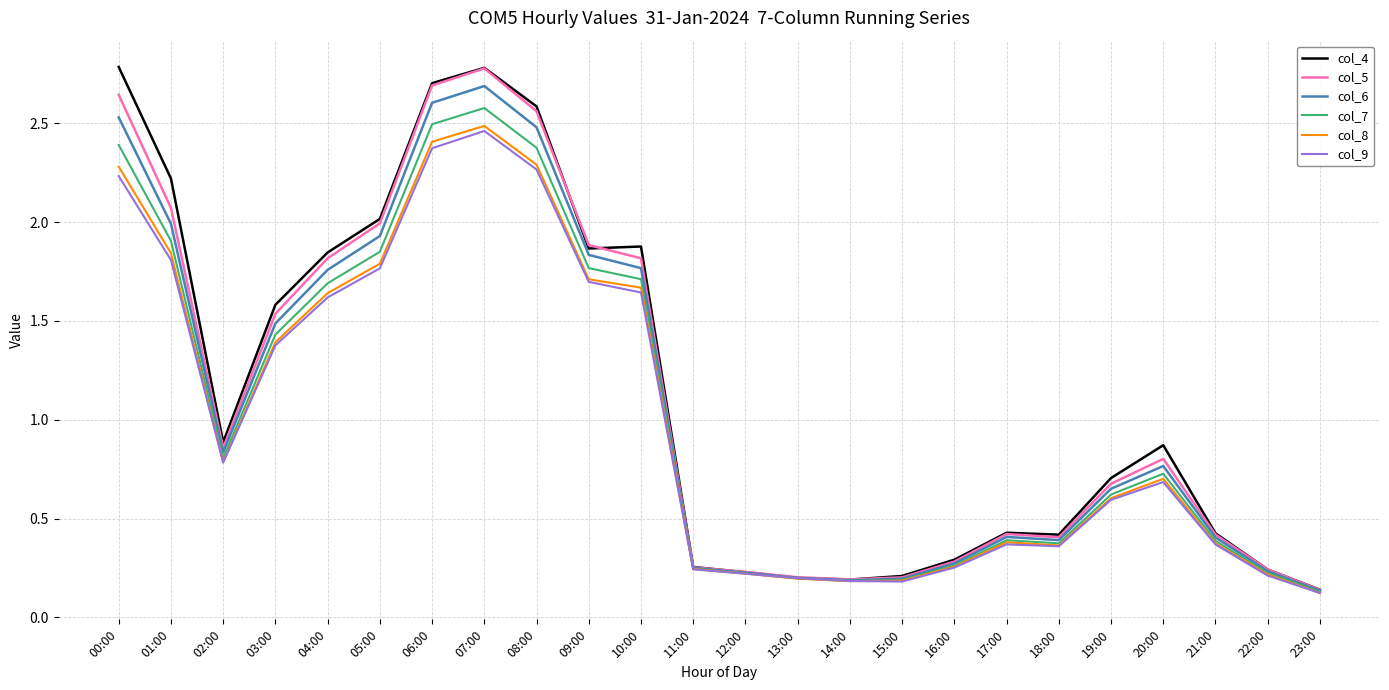

Which series has the largest range (max minus min)?

col_4